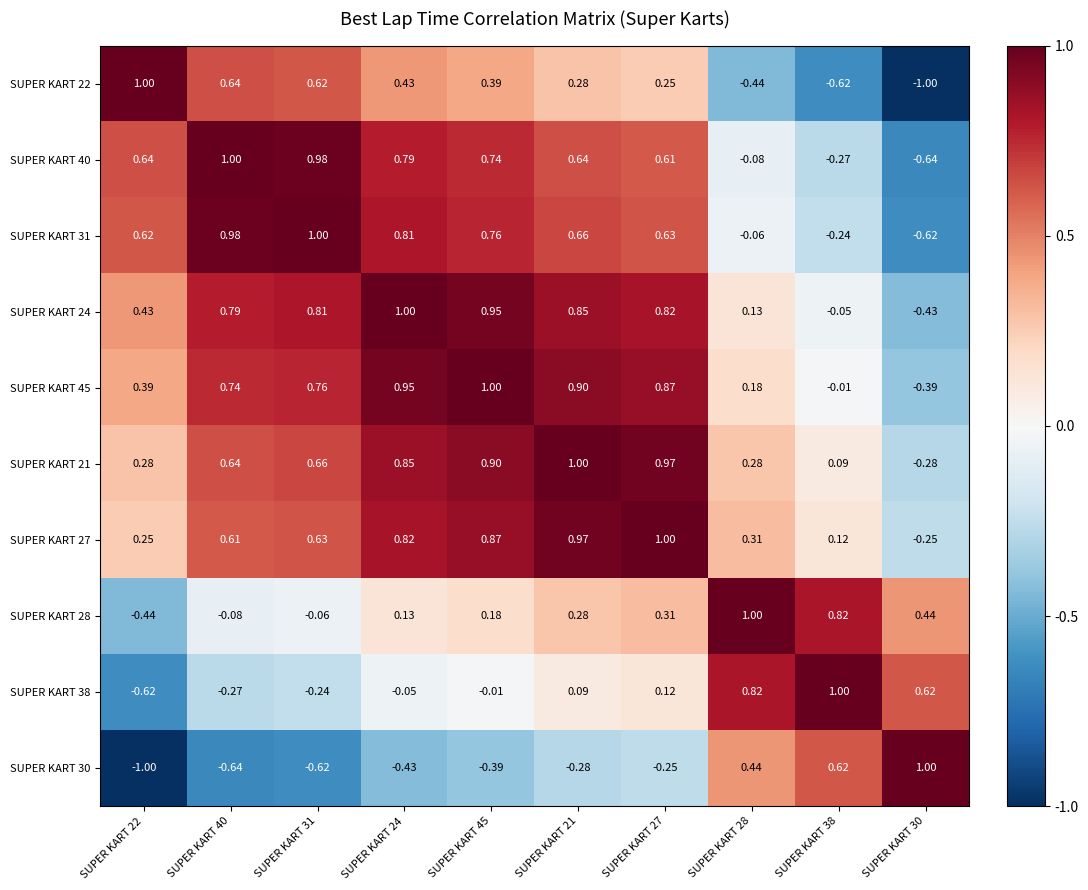

Which series changed the most between SUPER KART 24 and SUPER KART 38?

SUPER KART 40